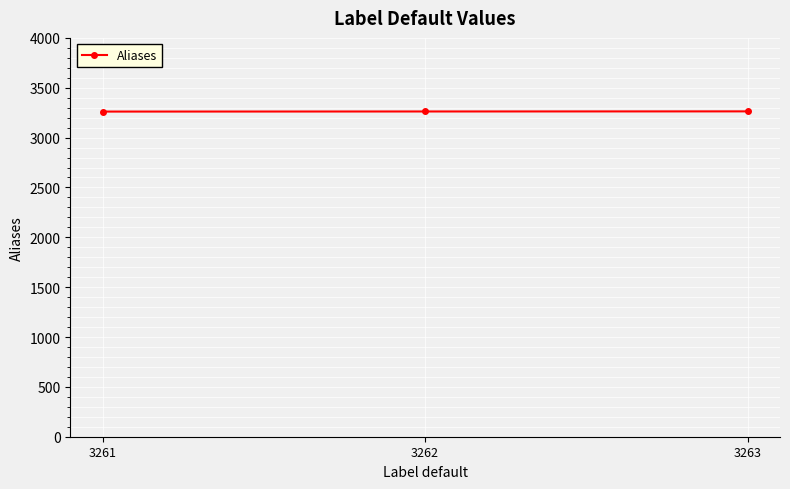

What is the sum of all values?

9786